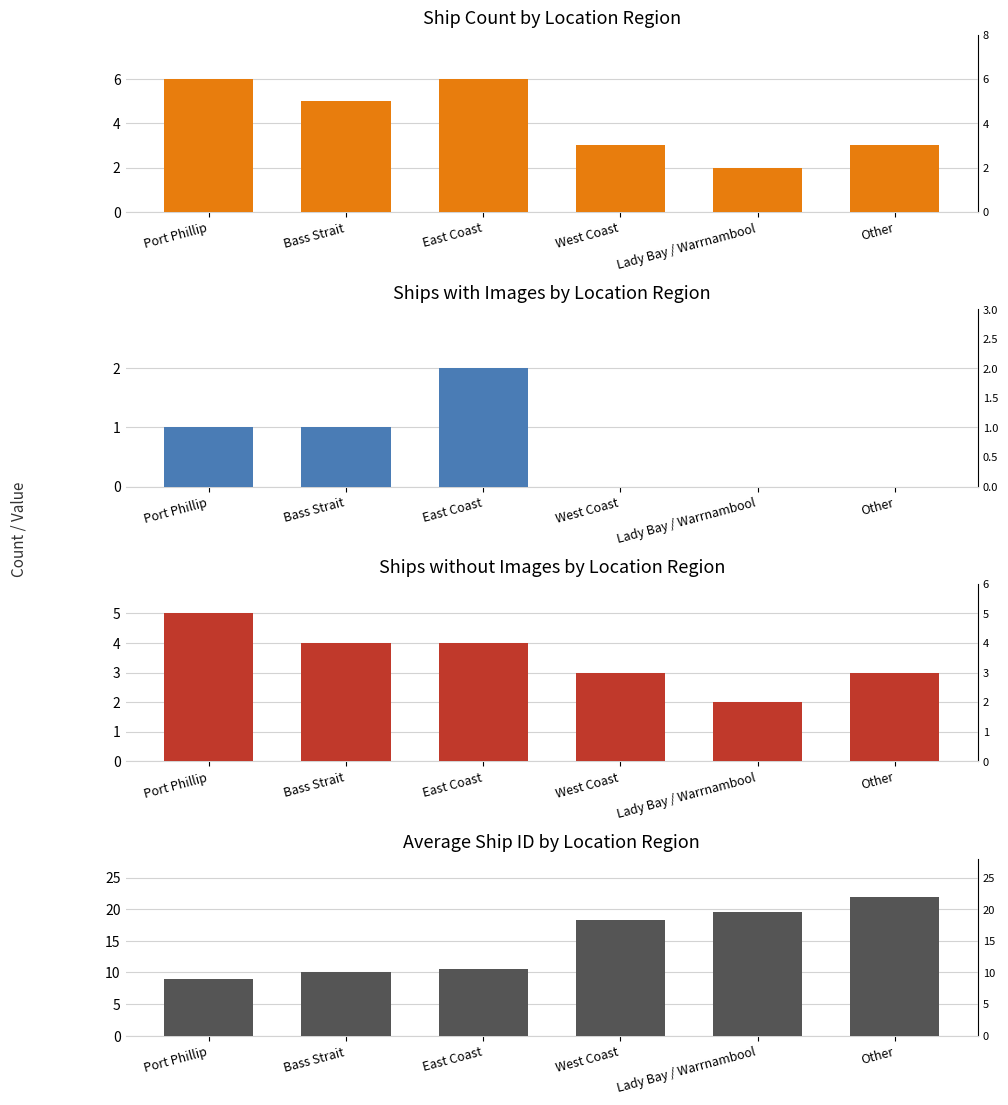

The value of Has Image at East Coast is 3.2. True or false?

False